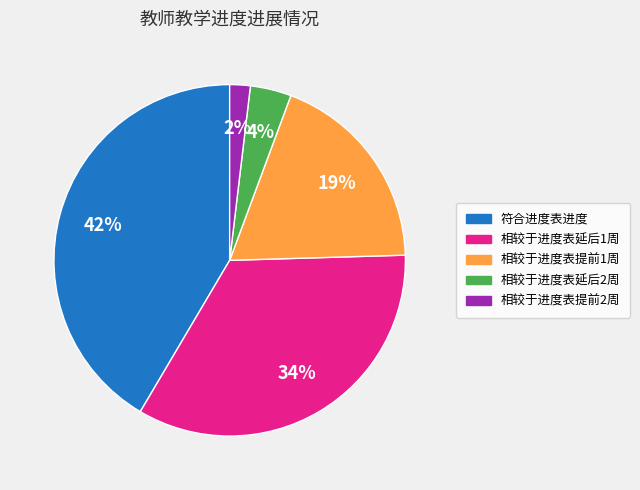

Is 相较于进度表提前1周 the majority of the pie?

No